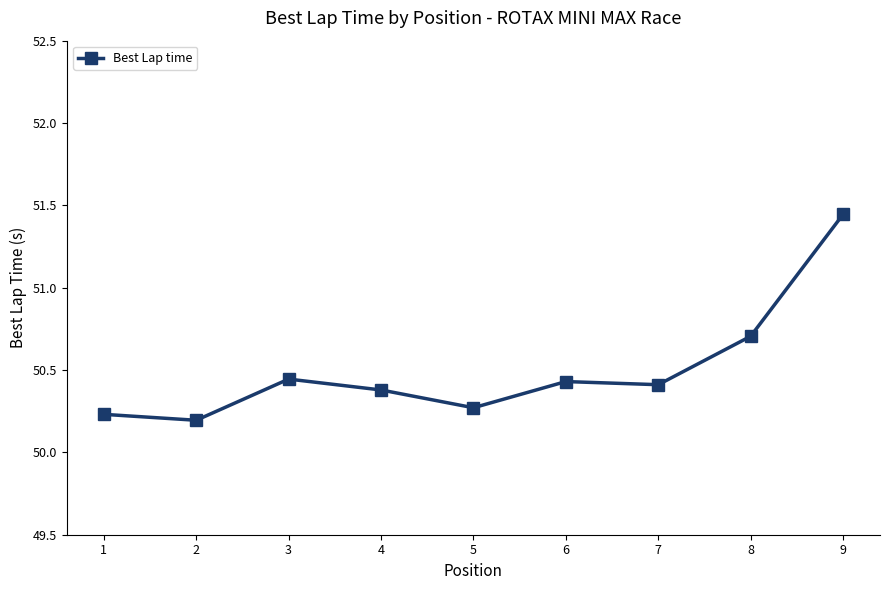

True or false: there are more than 2 points higher than both neighbors.

False